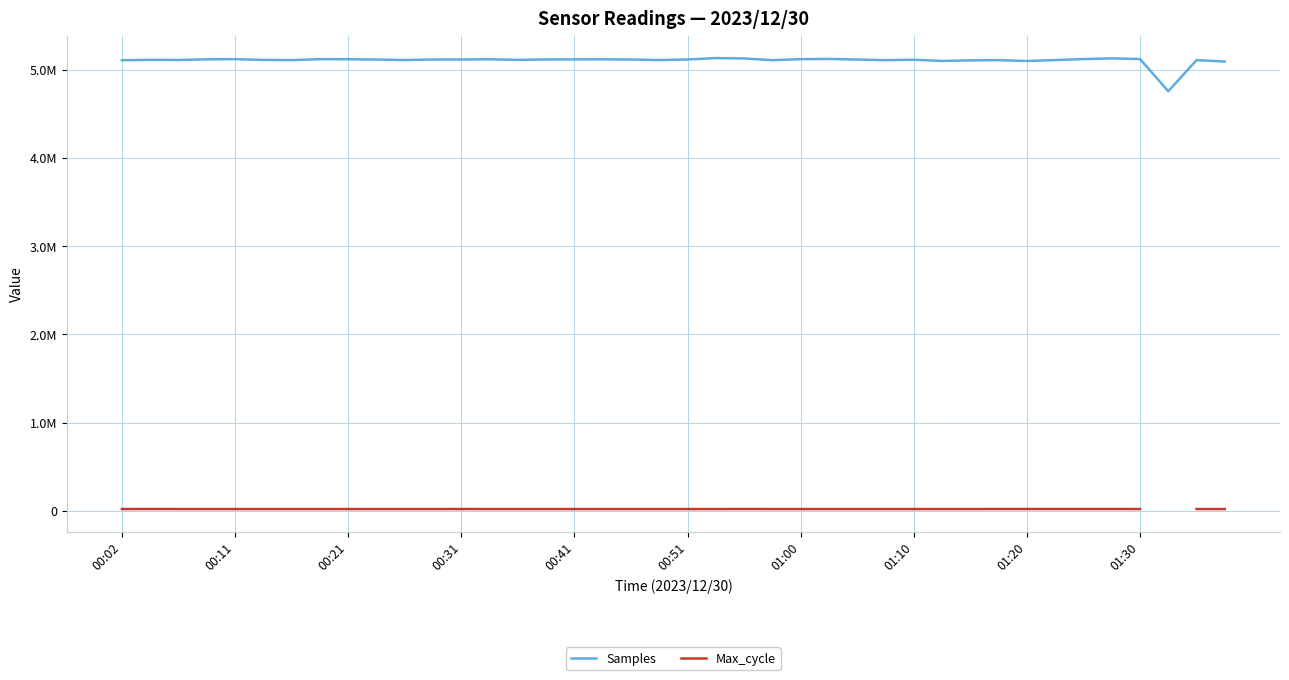

What value does the Samples series have at 26?

5114115.0